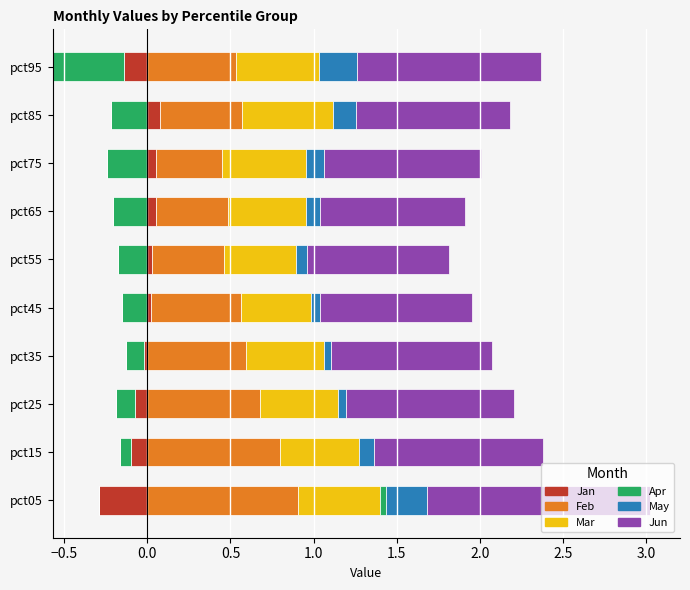

How many bars are there in total?

60